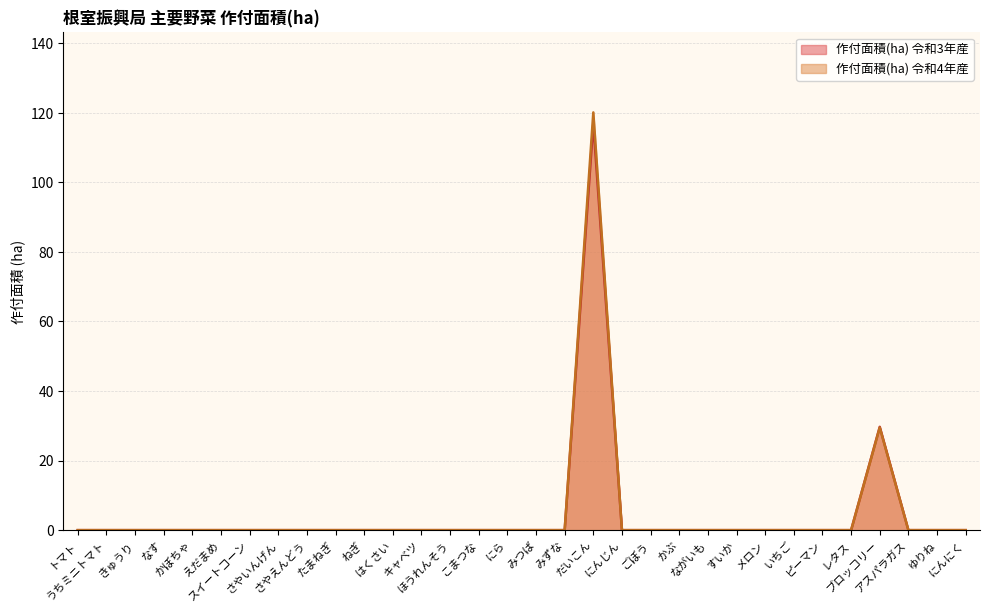

What is the label of the 5th point from the left?

かぼちゃ